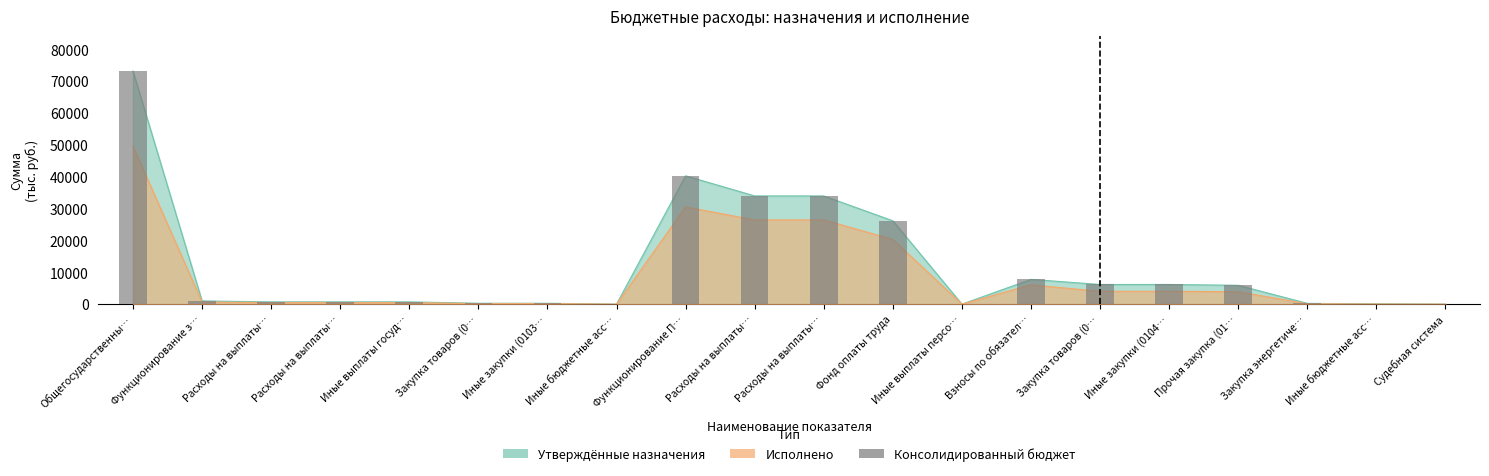

Count the number of categories in the chart.

20